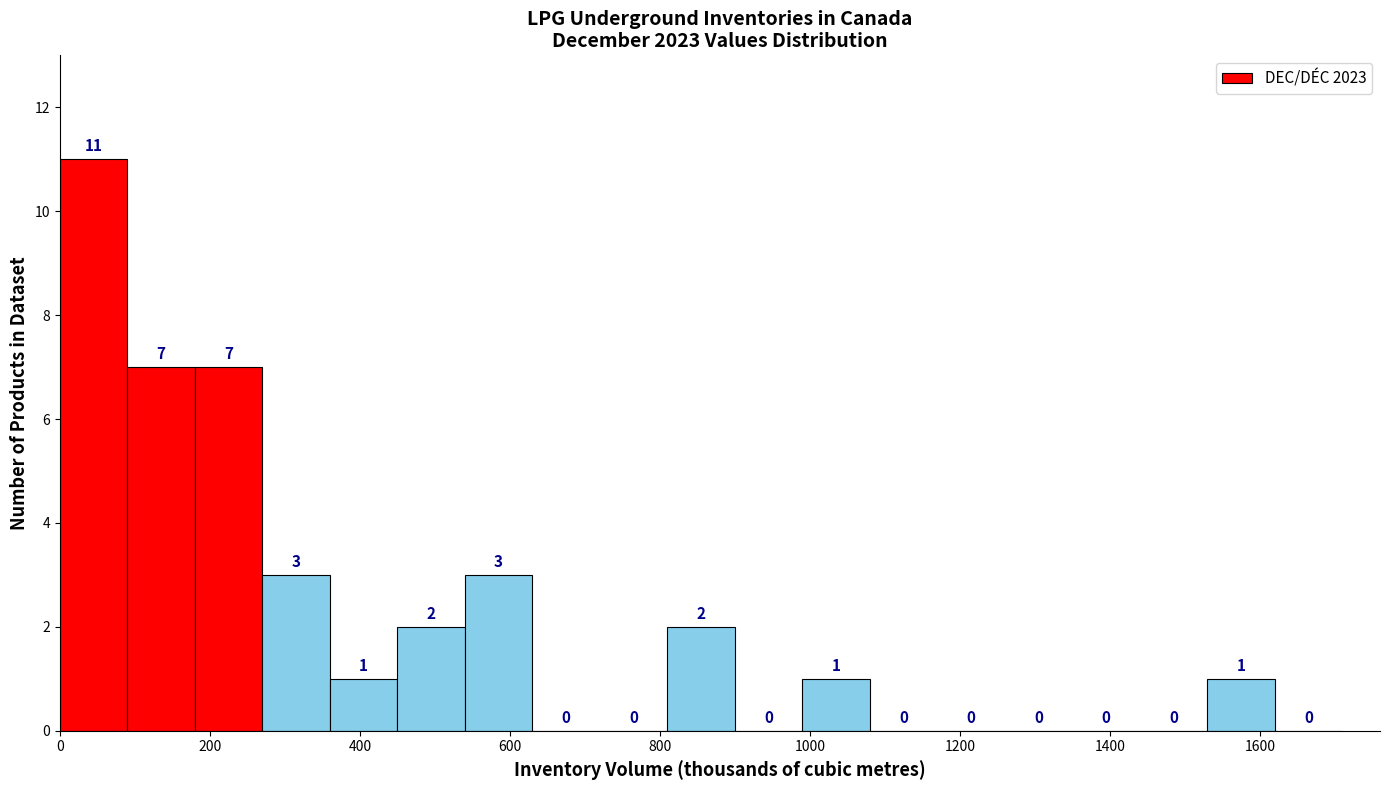

Which range on the x-axis has the tallest bar?

0 to 80